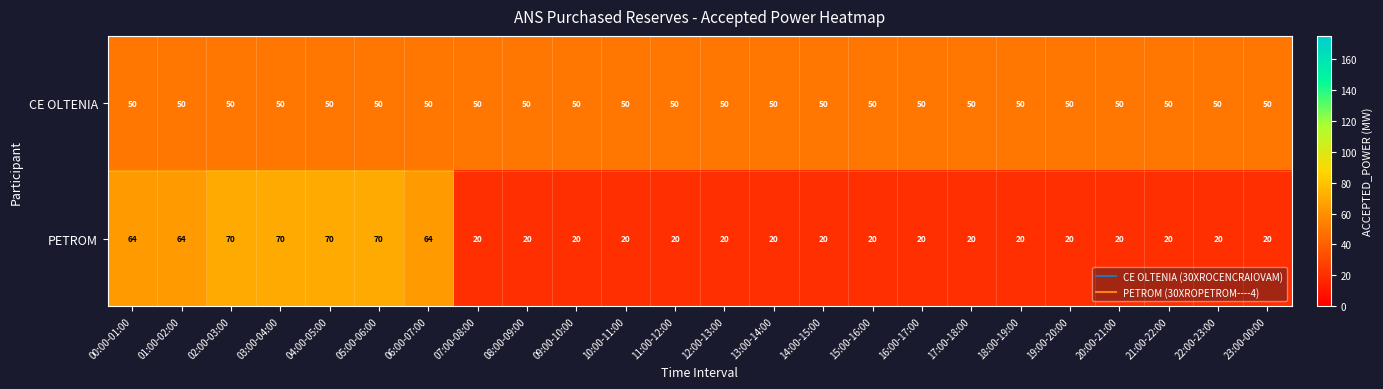

What is the difference between the highest and lowest values at 12:00-13:00?

30